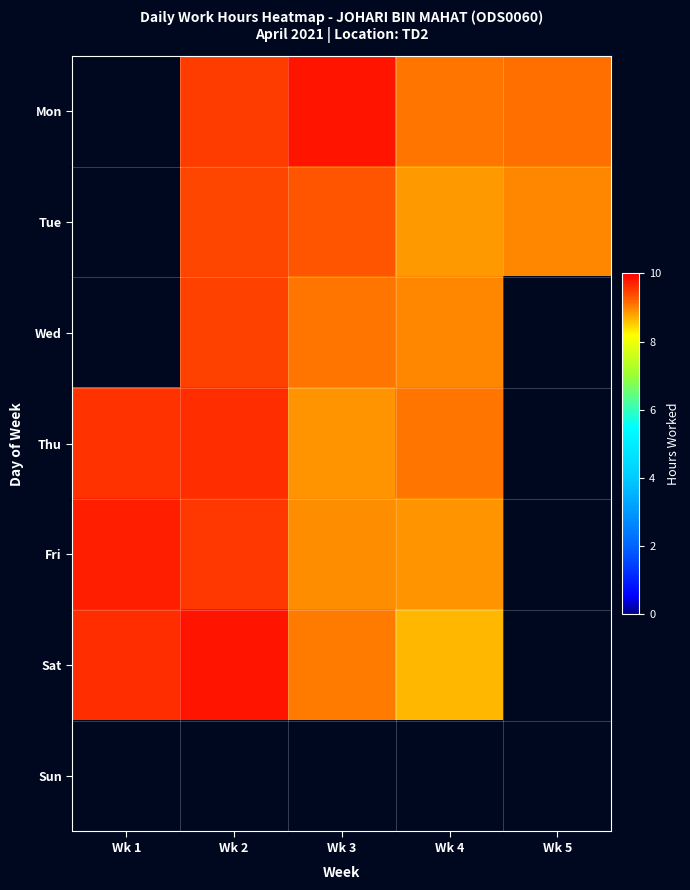

Which category has the lowest value in the Sun series?

Wk 1